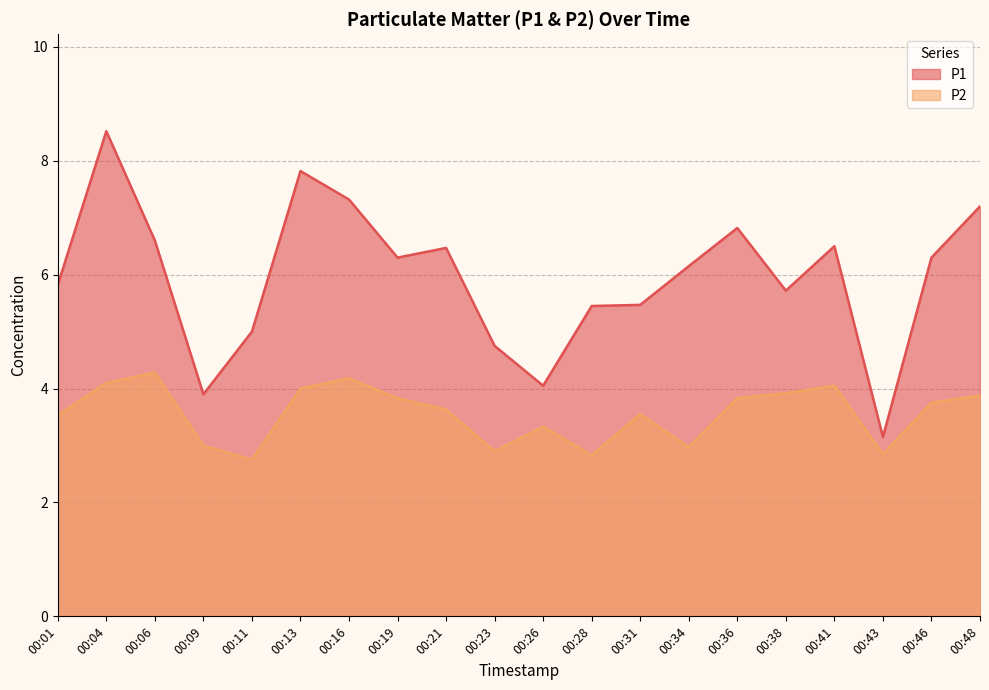

How many interior local valleys does the P2 series have?

5